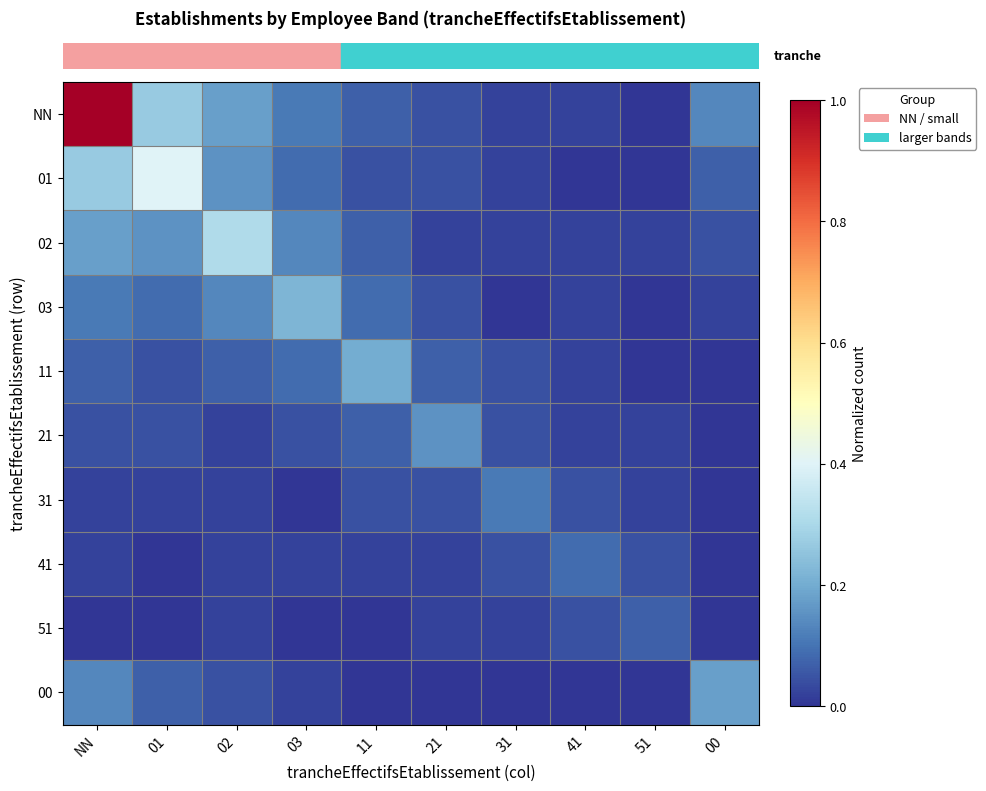

Which has a higher value, 31 or 51?

31